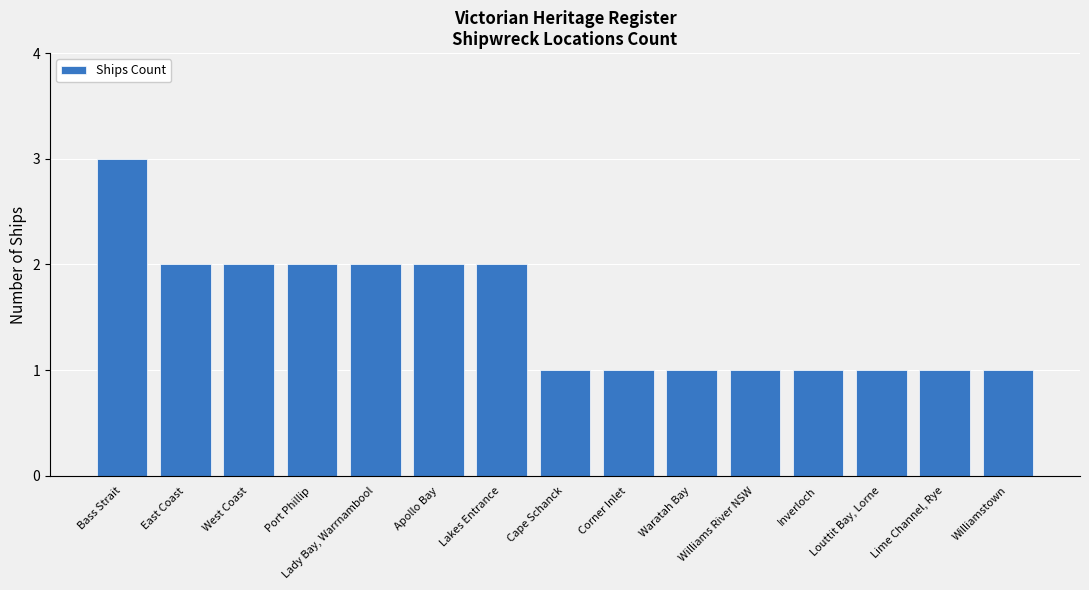

Is it true that the value at Cape Schanck is 1?

True